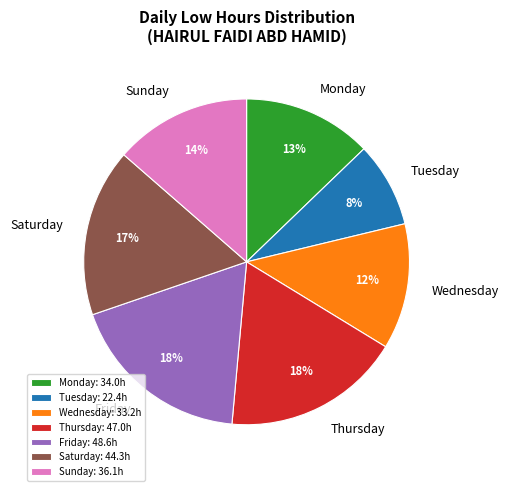

Is there a majority slice in this chart?

No